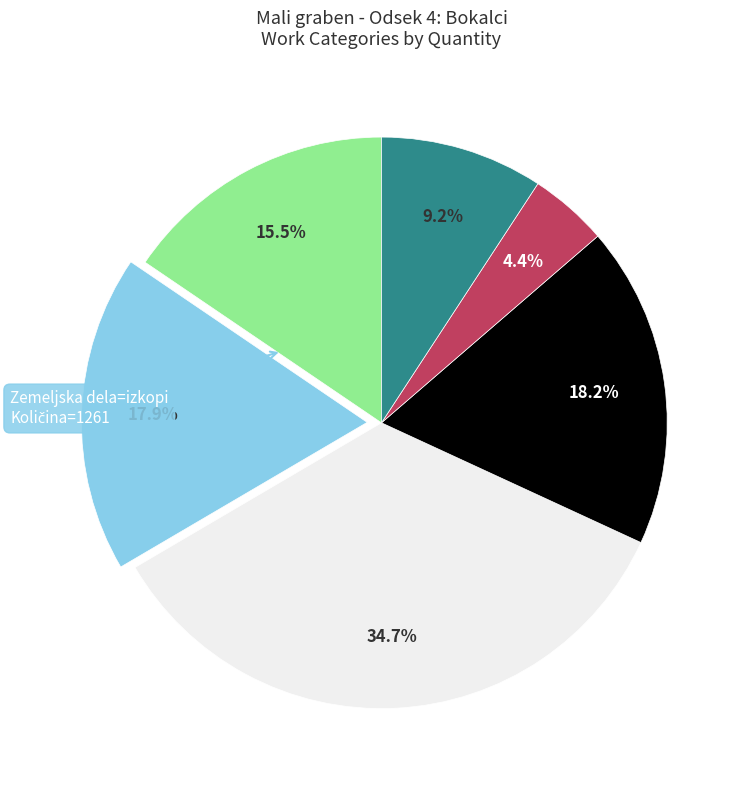

Is there any slice that represents more than half of the pie?

No